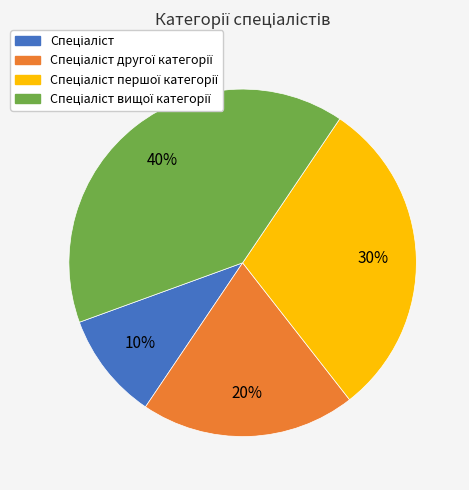

To the nearest percent, what is the difference between the largest and smallest slice percentages?

30%